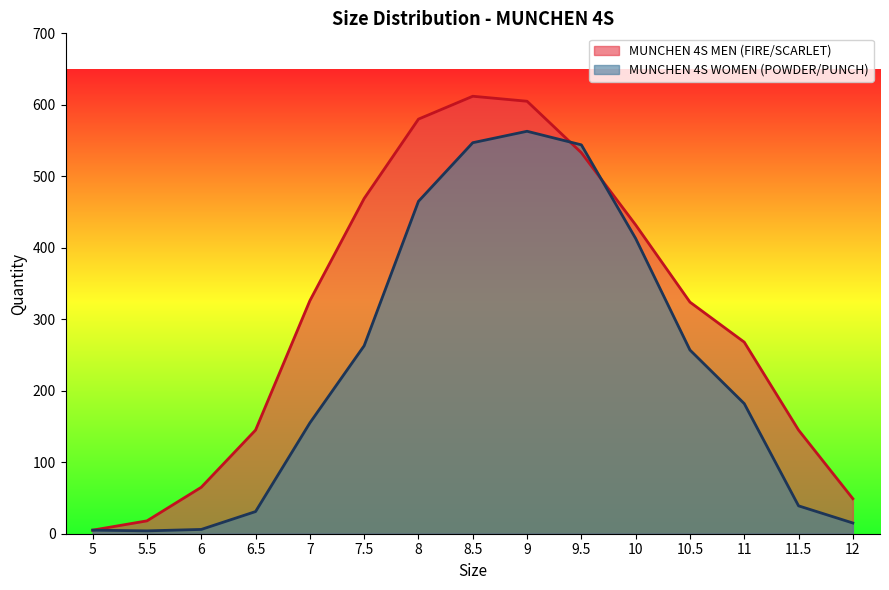

What is the value of the MUNCHEN 4S MEN (FIRE/SCARLET) point at the 13th from the left?

268